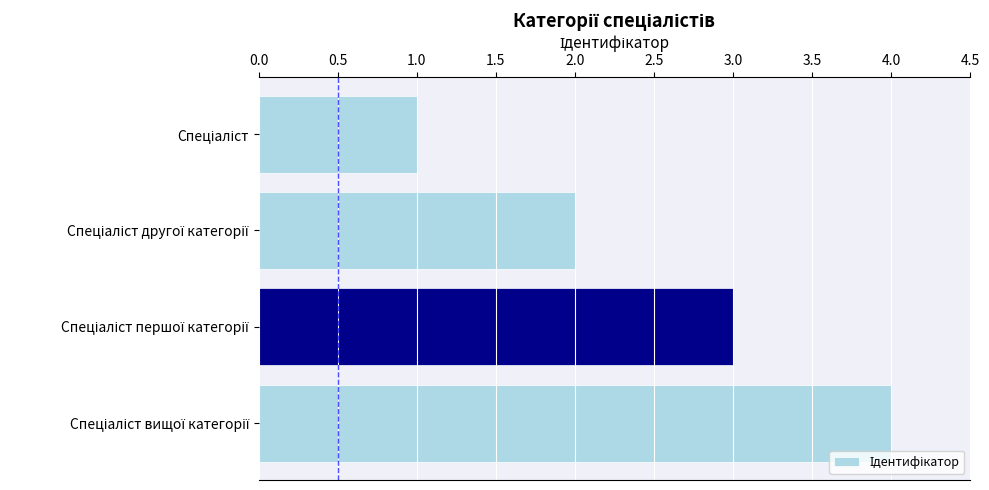

What is the sum of all values?

10